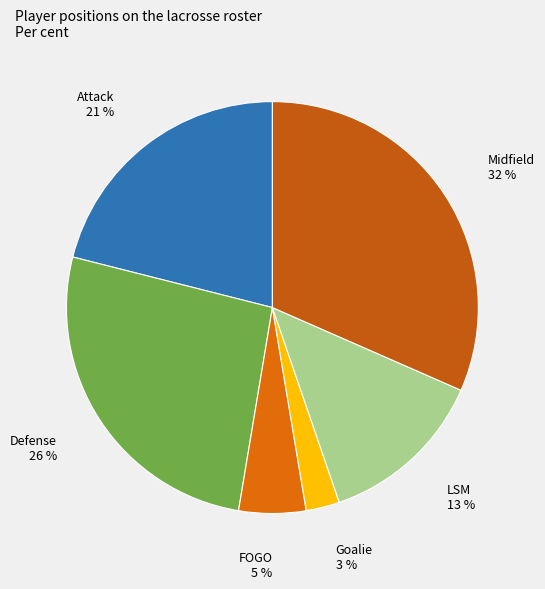

Between LSM and Goalie, which is larger?

LSM